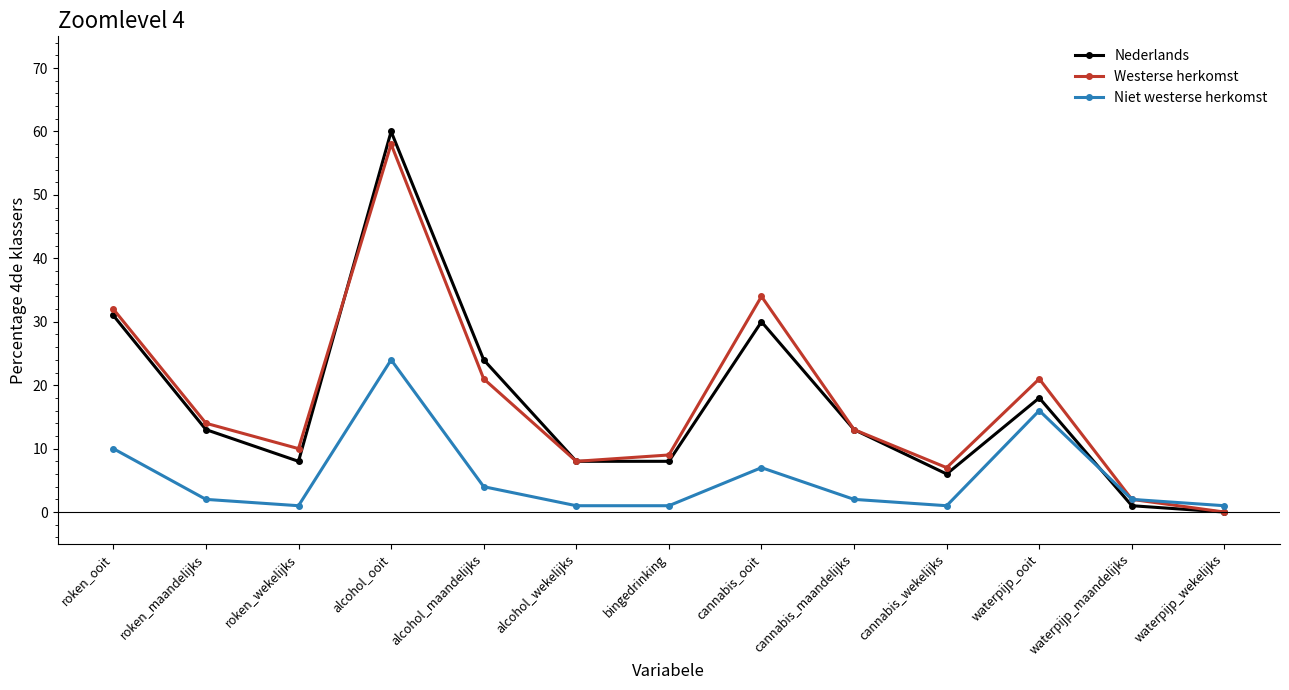

Between which two adjacent categories do Westerse herkomst and Nederlands first intersect?

roken_wekelijks and alcohol_ooit